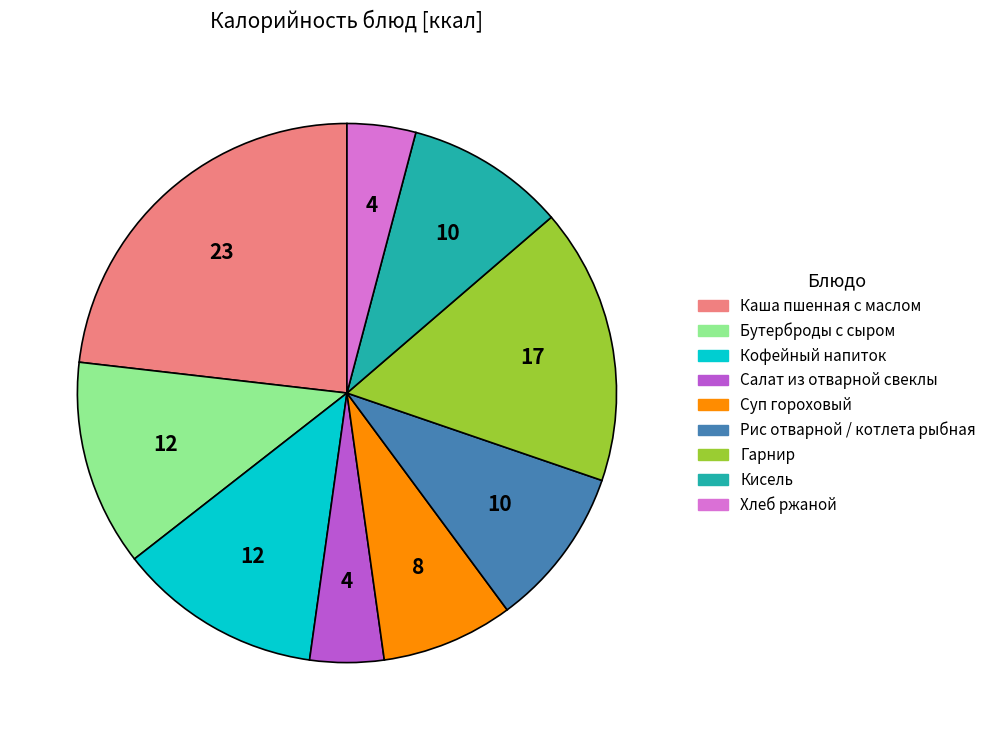

Is Салат из отварной свеклы the majority of the pie?

No